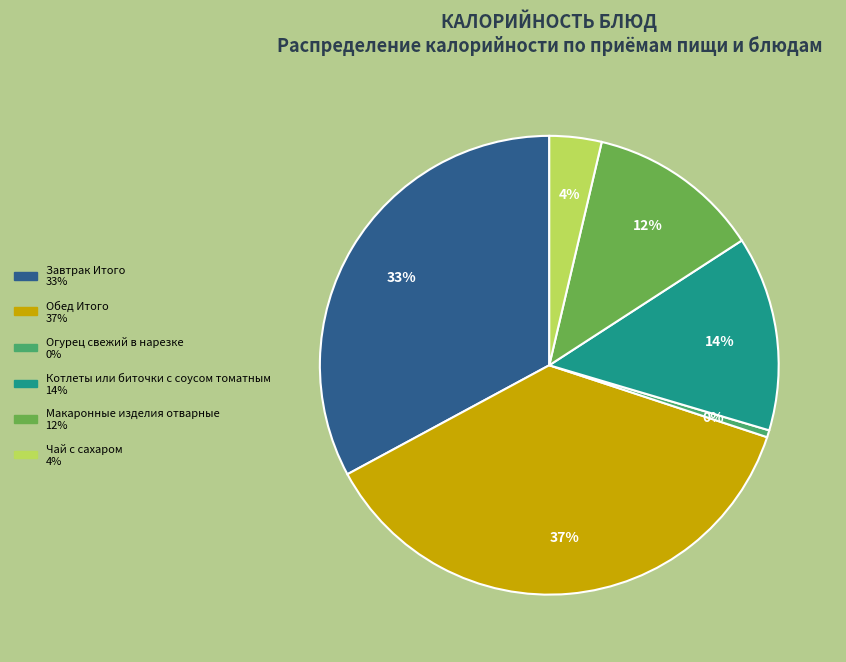

To the nearest percent, what is the difference between the largest and smallest slice percentages?

37%